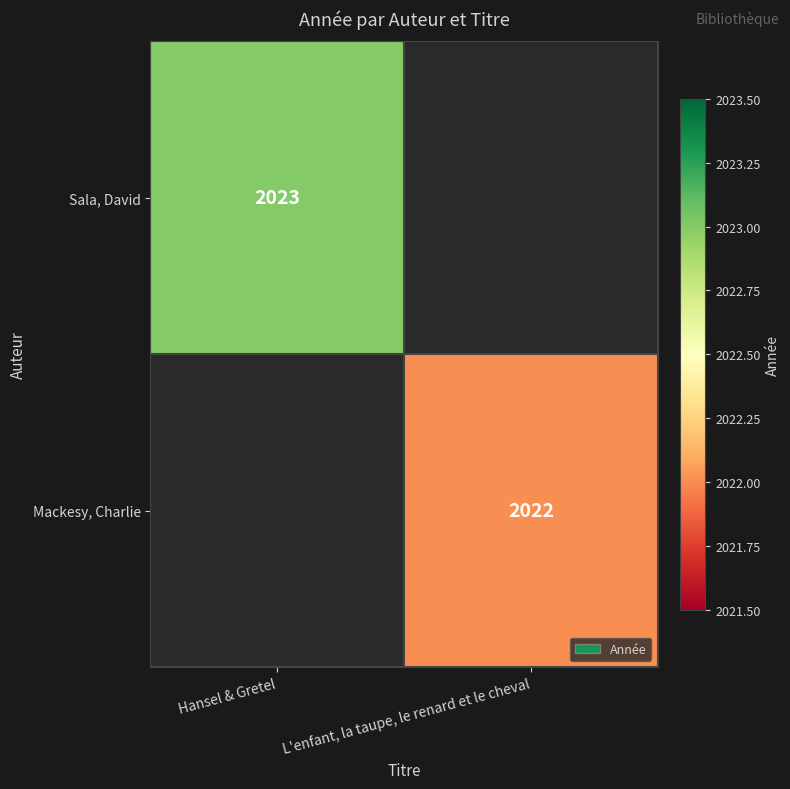

Is the value of Sala, David at Hansel & Gretel greater than the value of Mackesy, Charlie at L'enfant, la taupe, le renard et le cheval?

Yes